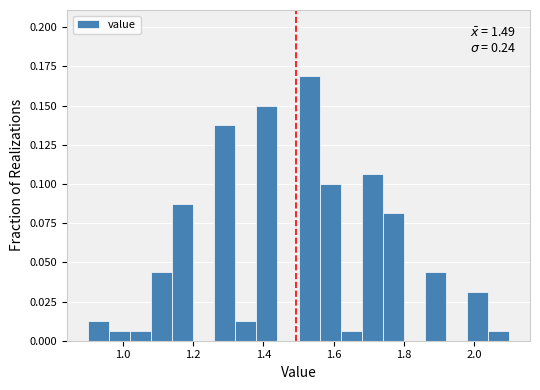

Read against the x-axis, roughly where is the centre of the tallest bar?

1.54